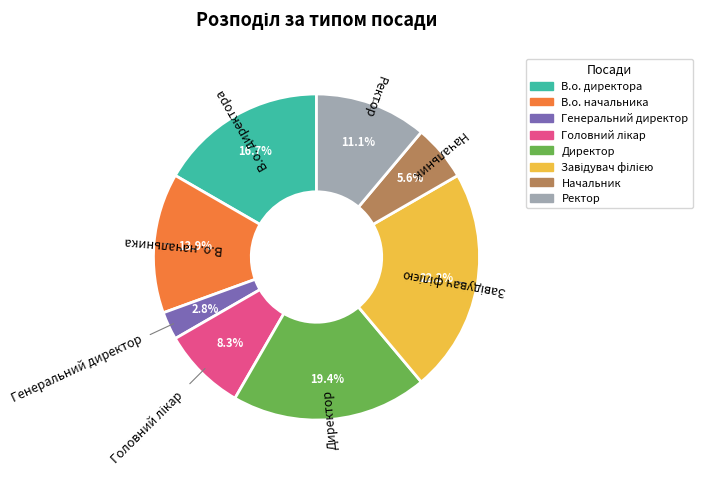

What is the ratio of the value at В.о. начальника to the value at Директор?

0.7